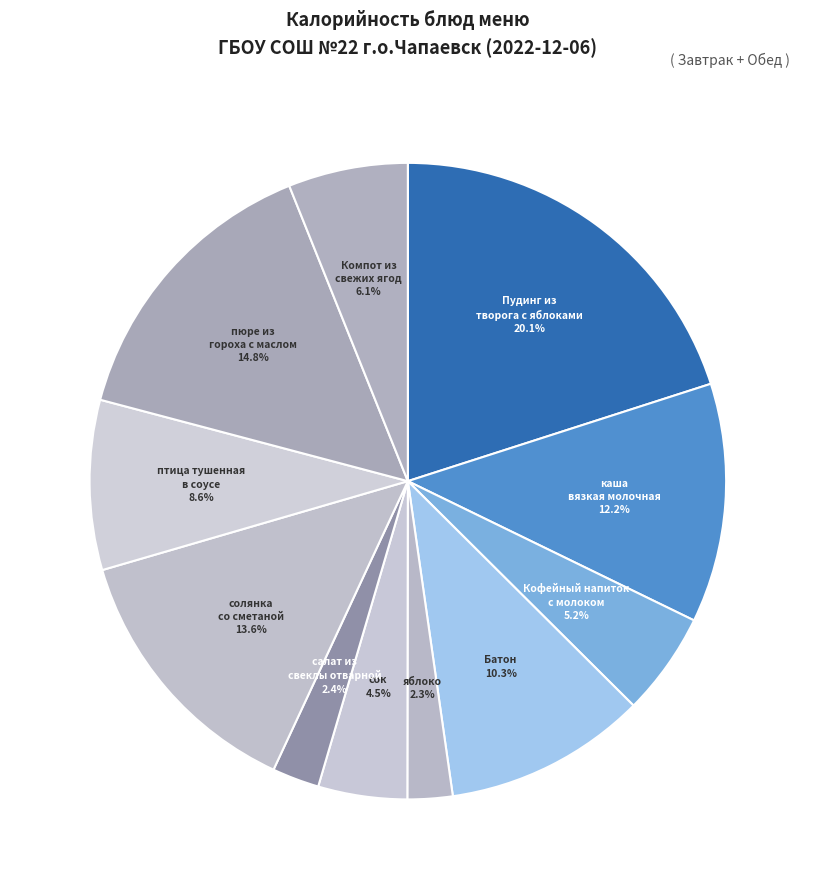

How many segments does this pie chart have?

11